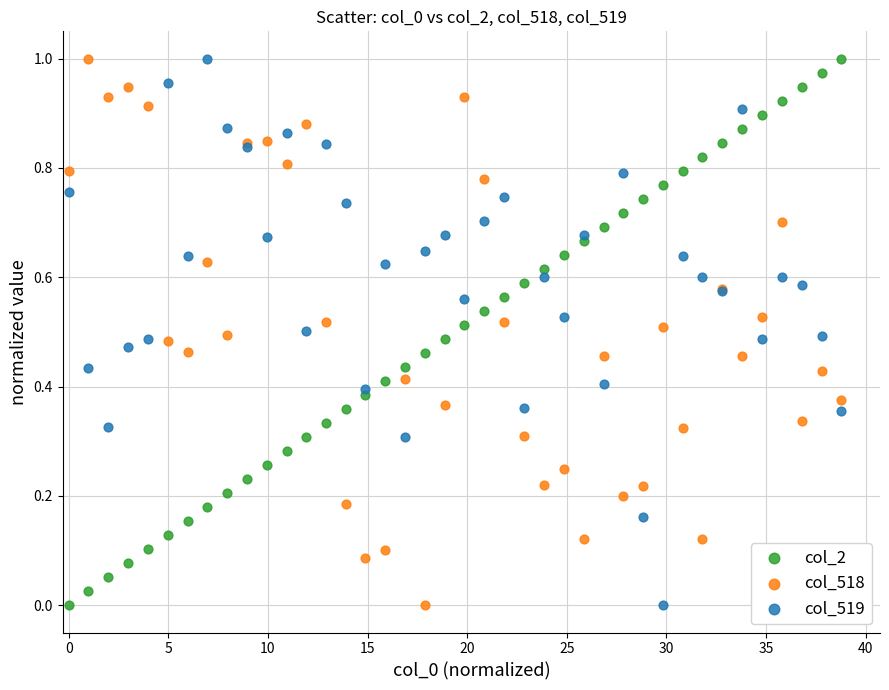

What are all the series names shown in the legend?

col_2, col_518, col_519